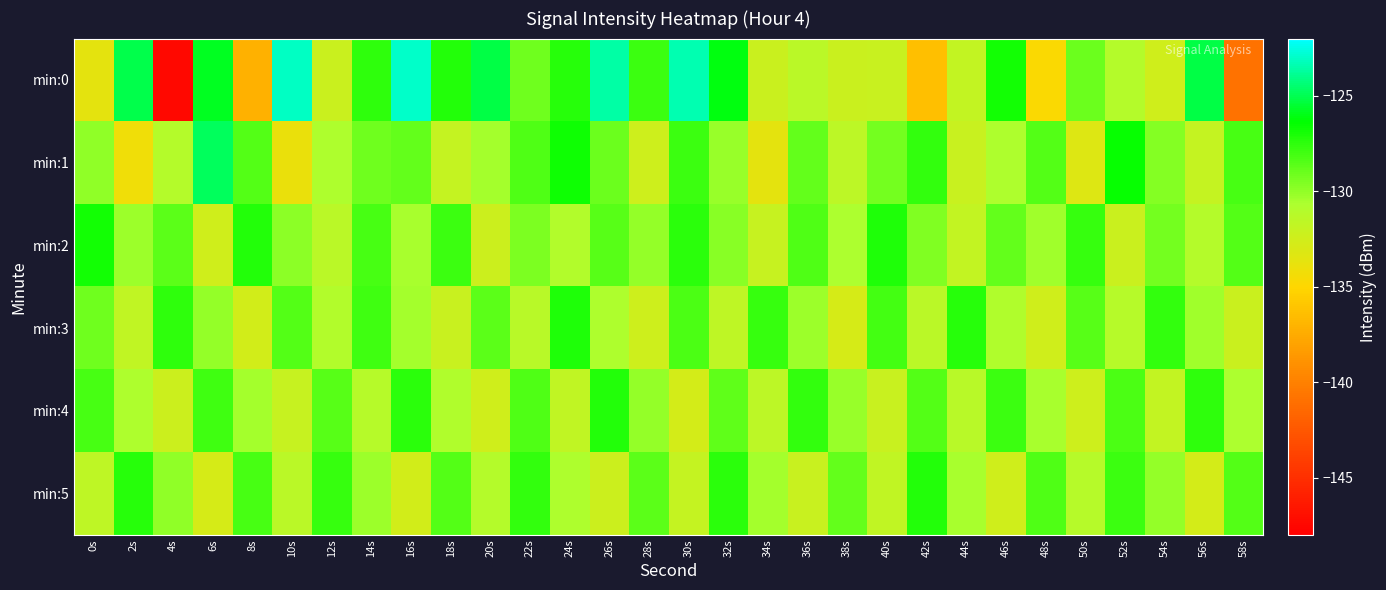

Reading left to right, extract all data points from this chart.

min:0: 0s=-133.6	2s=-125.1	4s=-147.4	6s=-125.8	8s=-137.1	10s=-123.1	12s=-132.2	14s=-127.5	16s=-123.0	18s=-127.2	20s=-125.2	22s=-129.2	24s=-127.3	26s=-123.6	28s=-127.8	30s=-123.4	32s=-126.1	34s=-132.2	36s=-131.4	38s=-132.2	40s=-132.1	42s=-136.3	44s=-131.8	46s=-126.8	48s=-134.8	50s=-129.0	52s=-131.1	54s=-132.5	56s=-125.2	58s=-140.8
min:1: 0s=-130.0	2s=-134.3	4s=-131.1	6s=-124.8	8s=-128.5	10s=-133.9	12s=-130.8	14s=-129.2	16s=-128.9	18s=-131.9	20s=-130.5	22s=-128.3	24s=-126.7	26s=-129.1	28s=-132.4	30s=-127.8	32s=-130.2	34s=-133.6	36s=-128.9	38s=-131.5	40s=-129.3	42s=-127.6	44s=-132.1	46s=-130.8	48s=-128.4	50s=-133.2	52s=-126.5	54s=-129.7	56s=-131.9	58s=-128.1
min:2: 0s=-126.8	2s=-130.3	4s=-128.7	6s=-132.5	8s=-127.2	10s=-129.9	12s=-131.4	14s=-128.1	16s=-130.6	18s=-127.8	20s=-132.3	22s=-129.5	24s=-131.0	26s=-128.6	28s=-130.1	30s=-127.4	32s=-129.8	34s=-132.0	36s=-128.3	38s=-130.7	40s=-127.1	42s=-129.6	44s=-131.8	46s=-128.9	48s=-130.4	50s=-127.7	52s=-132.2	54s=-129.3	56s=-131.1	58s=-128.5
min:3: 0s=-129.2	2s=-131.7	4s=-127.5	6s=-130.1	8s=-132.6	10s=-128.4	12s=-131.0	14s=-127.9	16s=-130.5	18s=-132.1	20s=-128.7	22s=-131.3	24s=-127.1	26s=-130.8	28s=-132.4	30s=-128.2	32s=-131.6	34s=-127.7	36s=-130.3	38s=-132.8	40s=-128.0	42s=-131.4	44s=-127.3	46s=-130.9	48s=-132.5	50s=-128.6	52s=-131.2	54s=-127.6	56s=-130.4	58s=-132.2
min:4: 0s=-128.1	2s=-130.8	4s=-132.3	6s=-127.9	8s=-130.5	10s=-132.0	12s=-128.6	14s=-131.2	16s=-127.4	18s=-130.9	20s=-132.5	22s=-128.3	24s=-131.7	26s=-127.2	28s=-130.1	30s=-132.7	32s=-128.8	34s=-131.5	36s=-127.6	38s=-130.2	40s=-132.1	42s=-128.5	44s=-131.3	46s=-127.8	48s=-130.6	50s=-132.4	52s=-128.2	54s=-131.8	56s=-127.5	58s=-130.7
min:5: 0s=-131.6	2s=-127.3	4s=-130.0	6s=-132.8	8s=-128.1	10s=-131.4	12s=-127.7	14s=-130.3	16s=-132.6	18s=-128.4	20s=-131.1	22s=-127.6	24s=-130.8	26s=-132.3	28s=-128.7	30s=-131.9	32s=-127.4	34s=-130.5	36s=-132.1	38s=-128.9	40s=-131.7	42s=-127.2	44s=-130.6	46s=-132.5	48s=-128.3	50s=-131.2	52s=-127.8	54s=-130.1	56s=-132.7	58s=-128.5